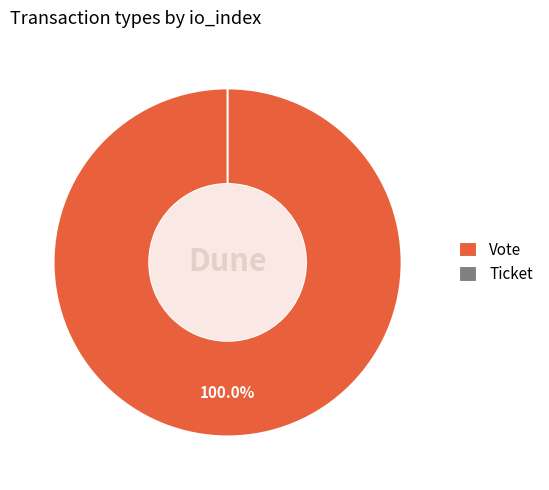

What percentage is the Vote slice, to the nearest percent?

100%